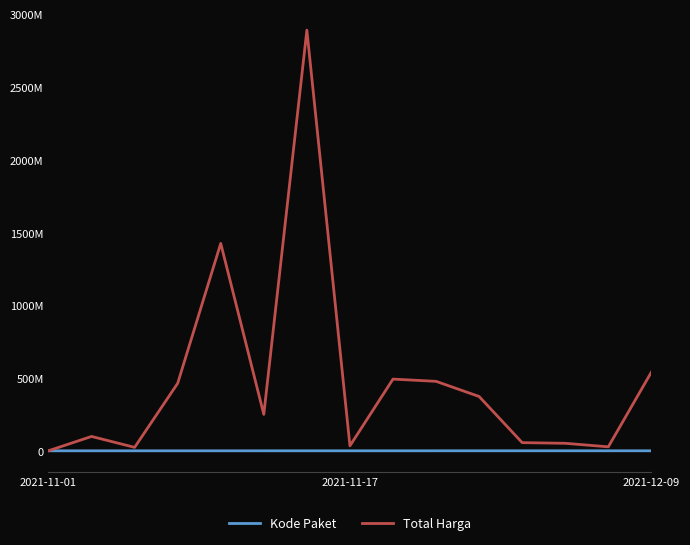

Which category has the lowest value across all series?

2021-11-01